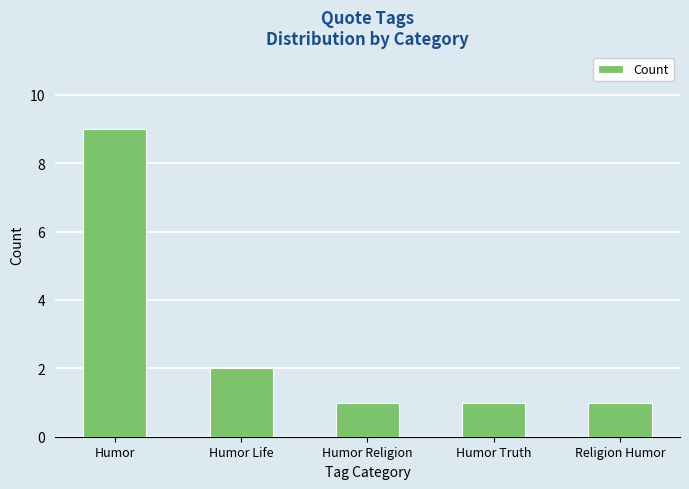

True or false: the data shows 0 at Humor Religion.

False